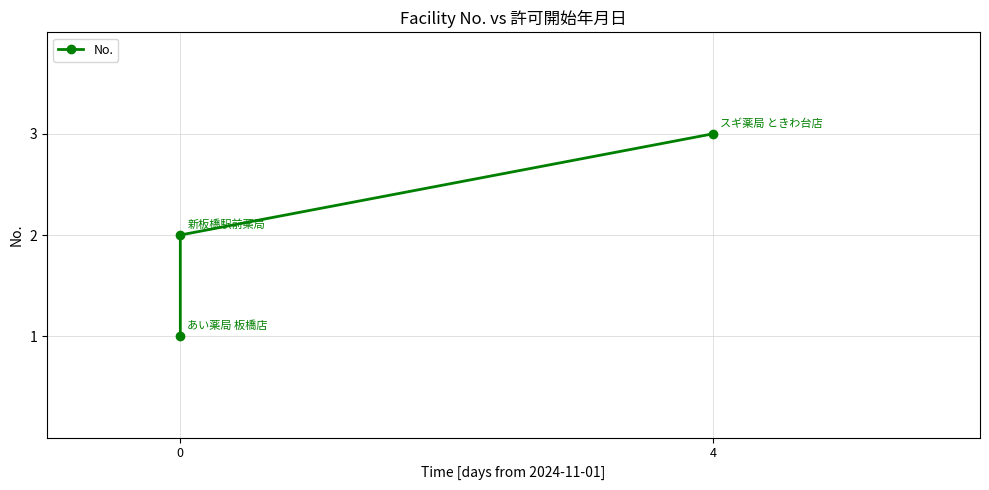

The chart shows a value of 2 at 4. True or false?

False